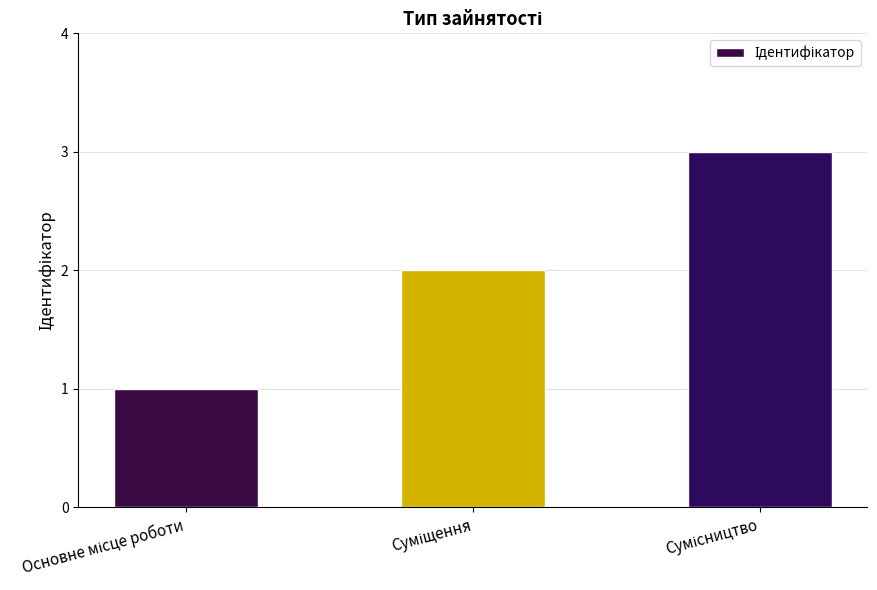

Reading left to right, list all the values displayed in this chart.

1	2	3